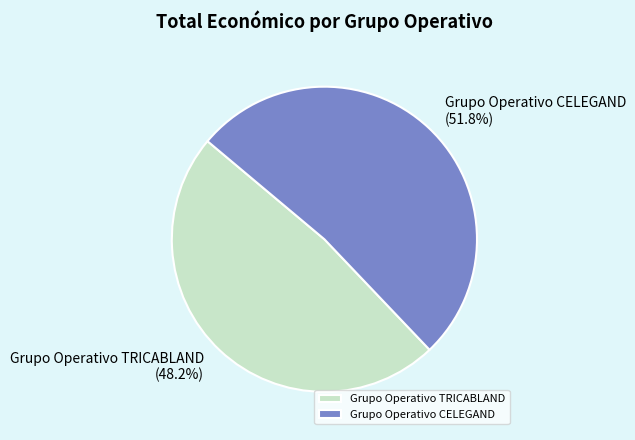

Which category has the smallest portion of the pie?

Grupo Operativo TRICABLAND